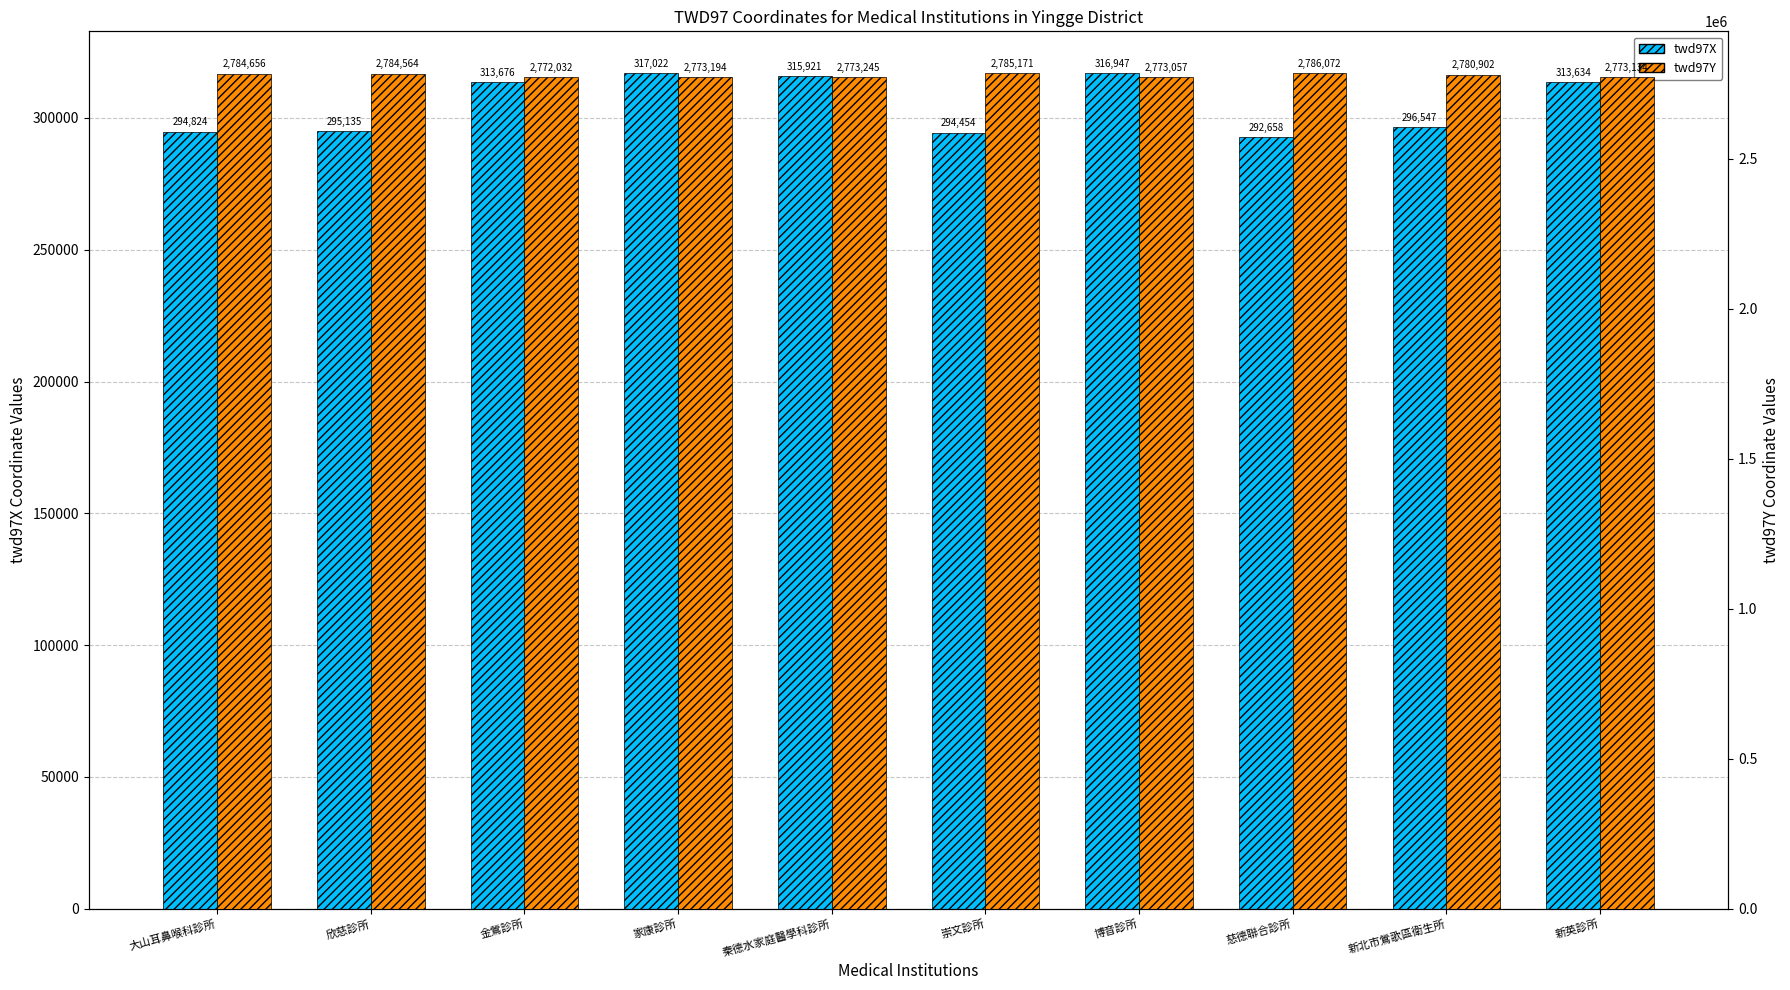

Which has a higher value, 欣慈診所 or 崇文診所?

欣慈診所